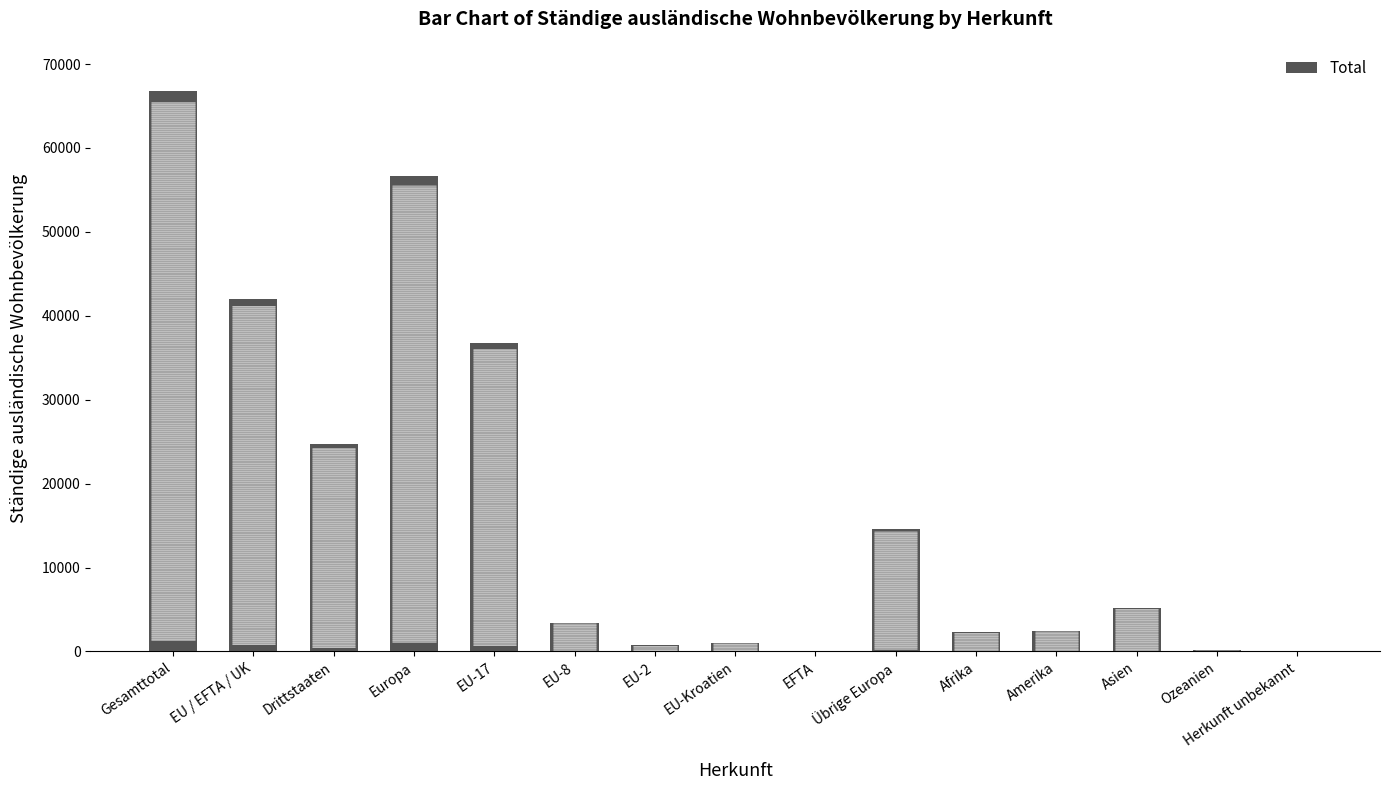

At which label does the data first exceed 3419?

Gesamttotal